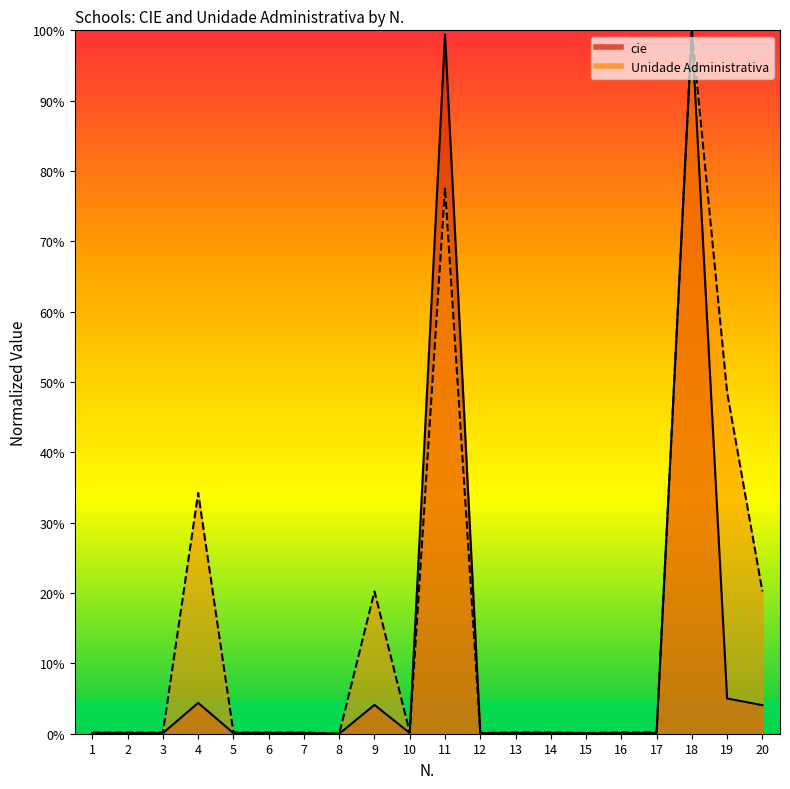

Between which two adjacent categories do cie and Unidade Administrativa first intersect?

10 and 11